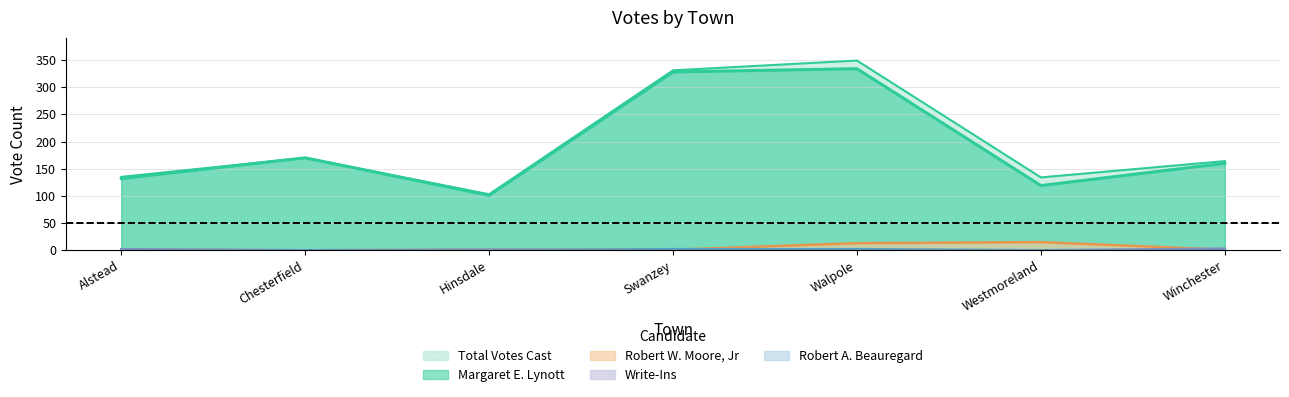

The value of Margaret E. Lynott at Chesterfield is 170. True or false?

True